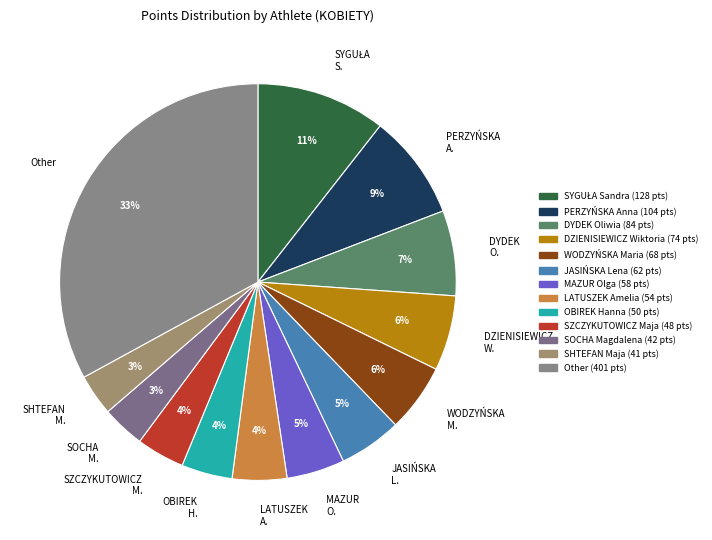

To the nearest percent, what is the average slice percentage?

8%